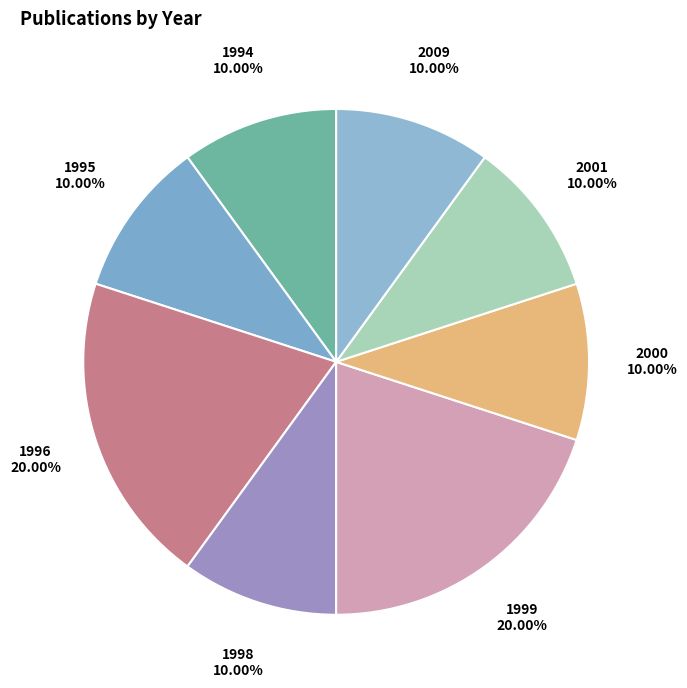

Which has a higher value, 1999 or 1998?

1999